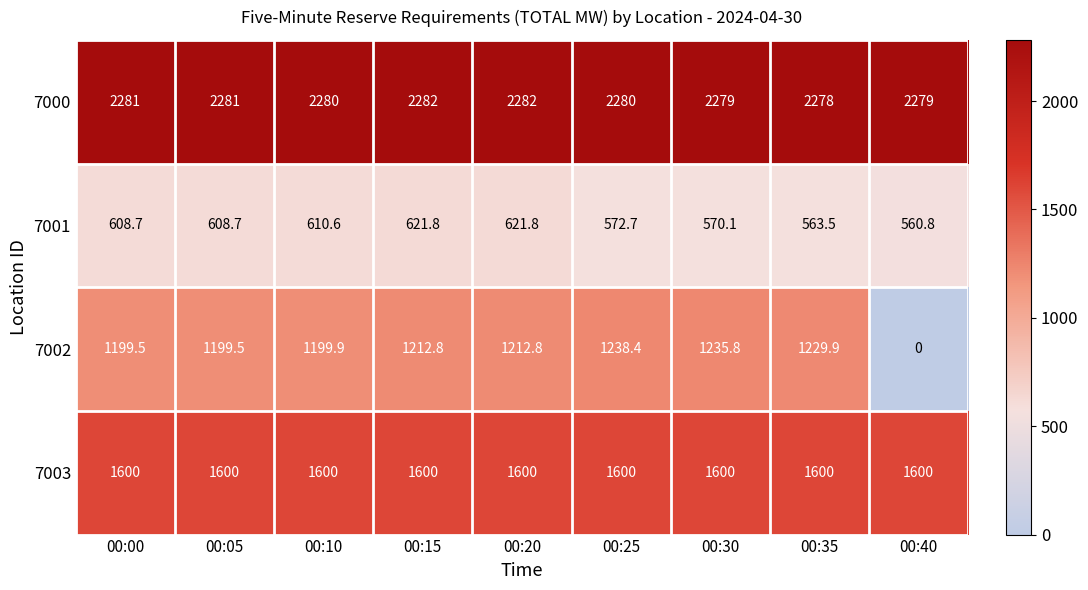

What is the approximate value of 7002 at 00:35?

1229.9